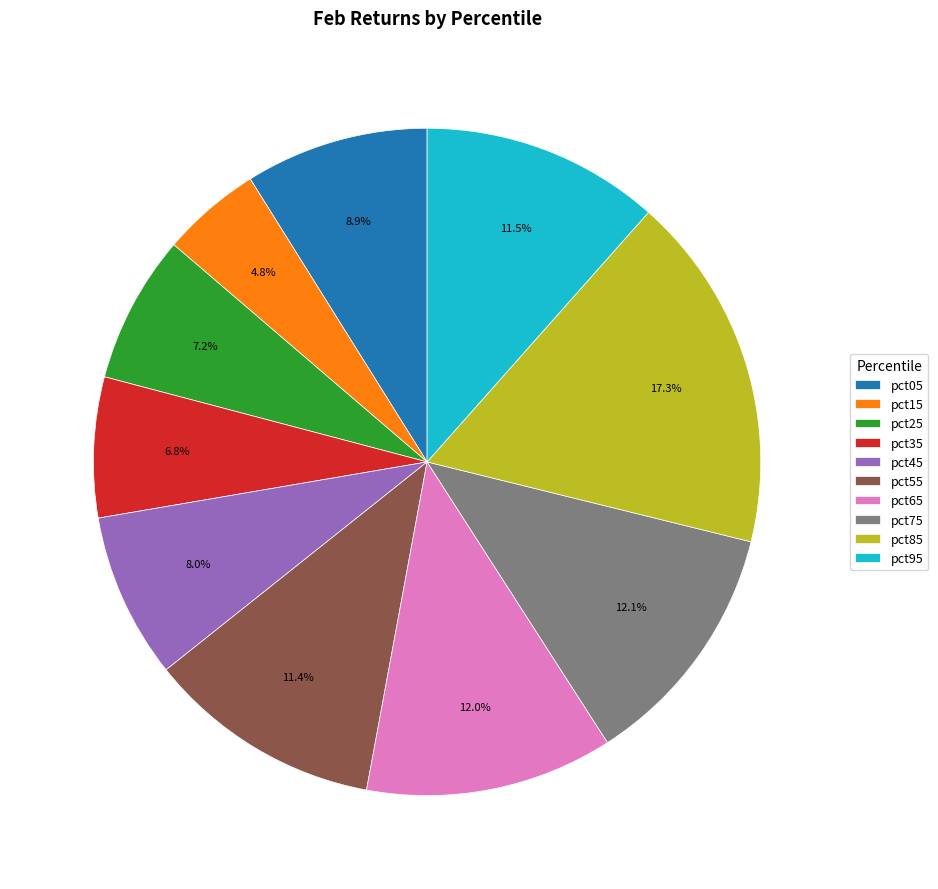

What is the smallest slice in the pie chart?

pct15